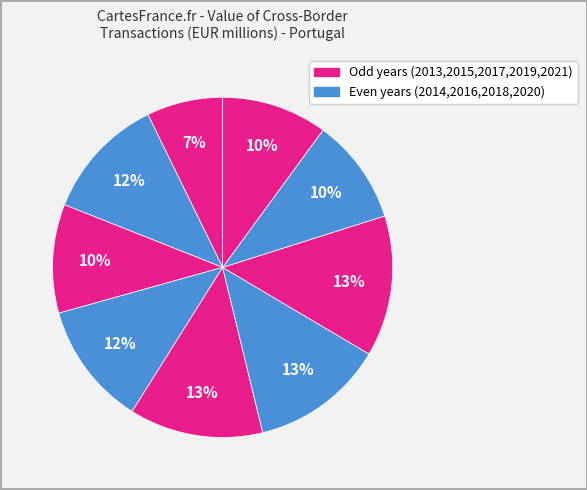

How many segments does this pie chart have?

9